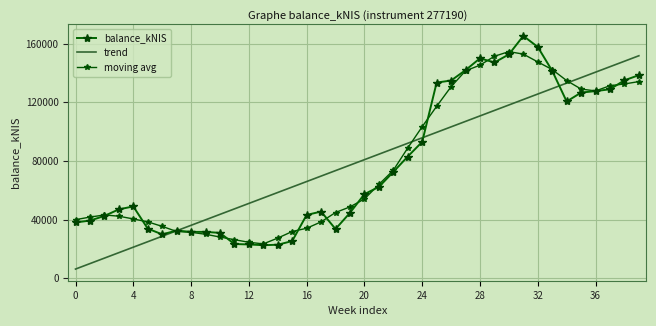

At which label is trend closest to 78958?

19